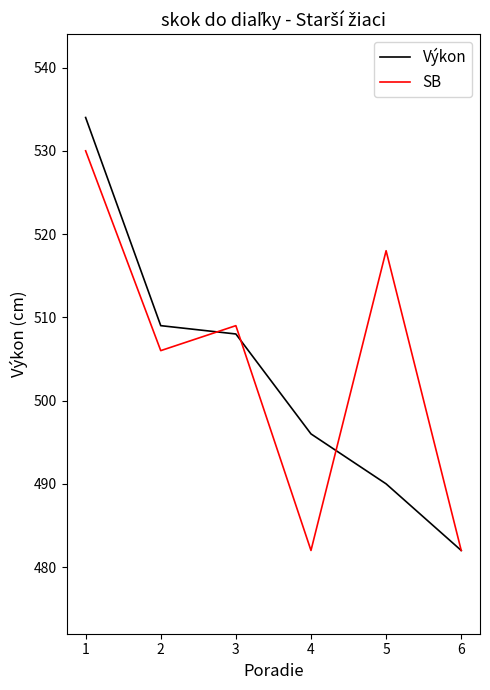

What is the maximum value shown in the chart?

534